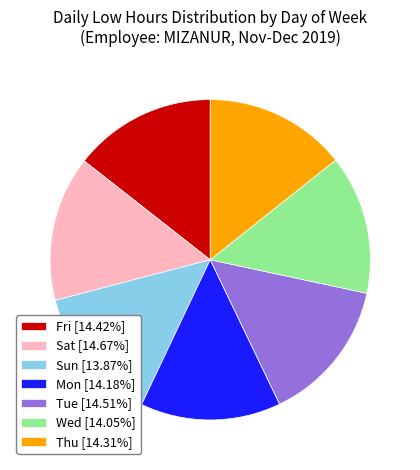

What is the ratio of the value at Fri [14.42%] to the value at Sun [13.87%]?

1.0